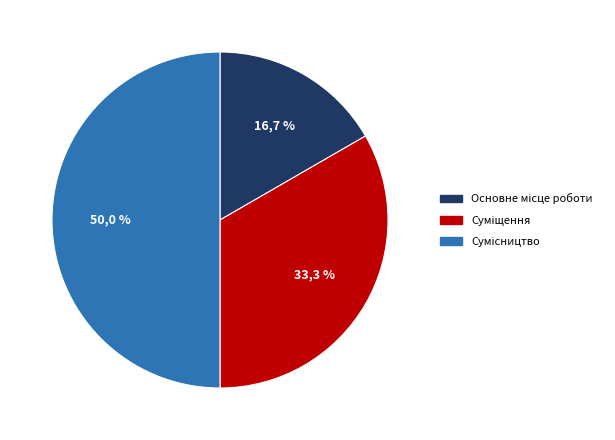

How many slices are in this pie chart?

3